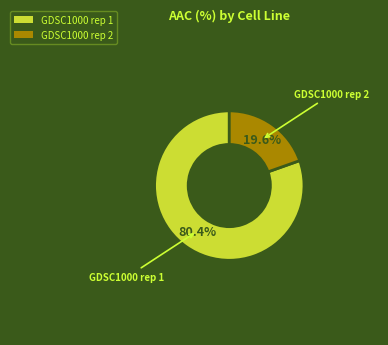

To the nearest percent, what is the average slice percentage?

50%